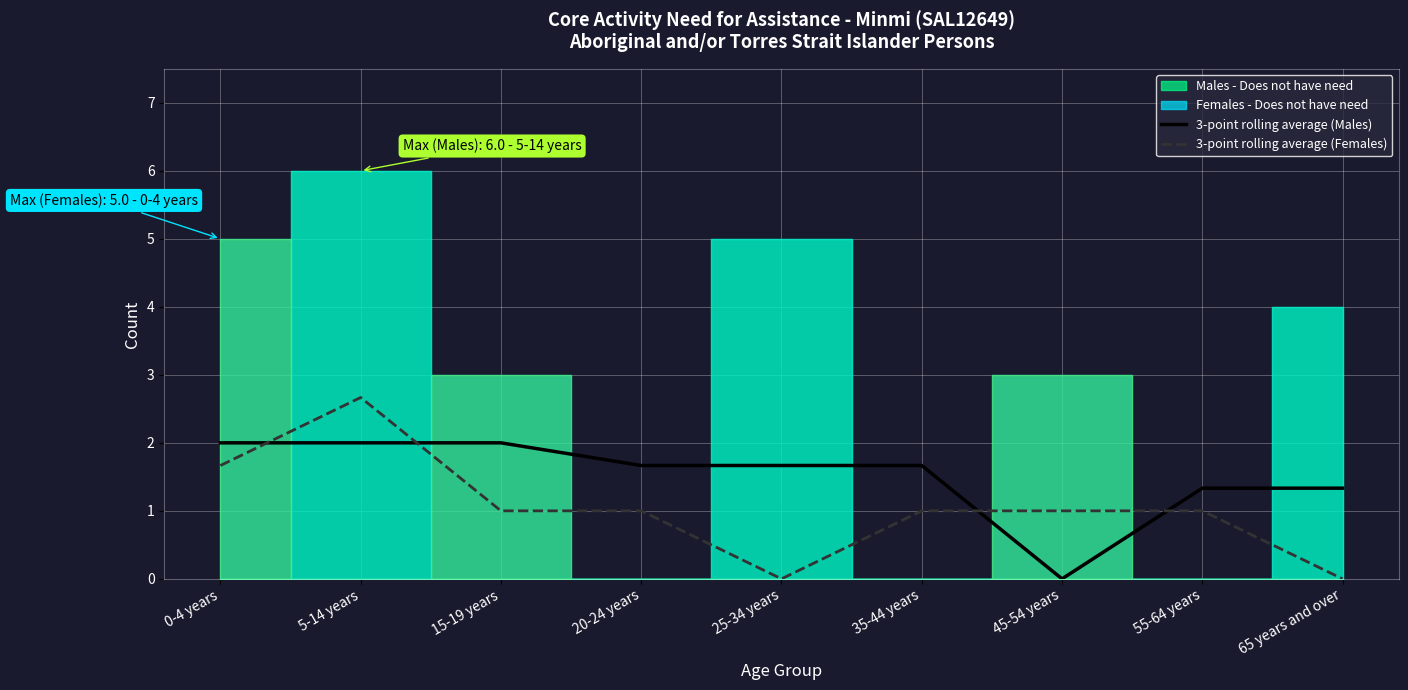

Is the value of 3-point rolling average (Females) at 20-24 years greater than the value of 3-point rolling average (Males) at 65 years and over?

No